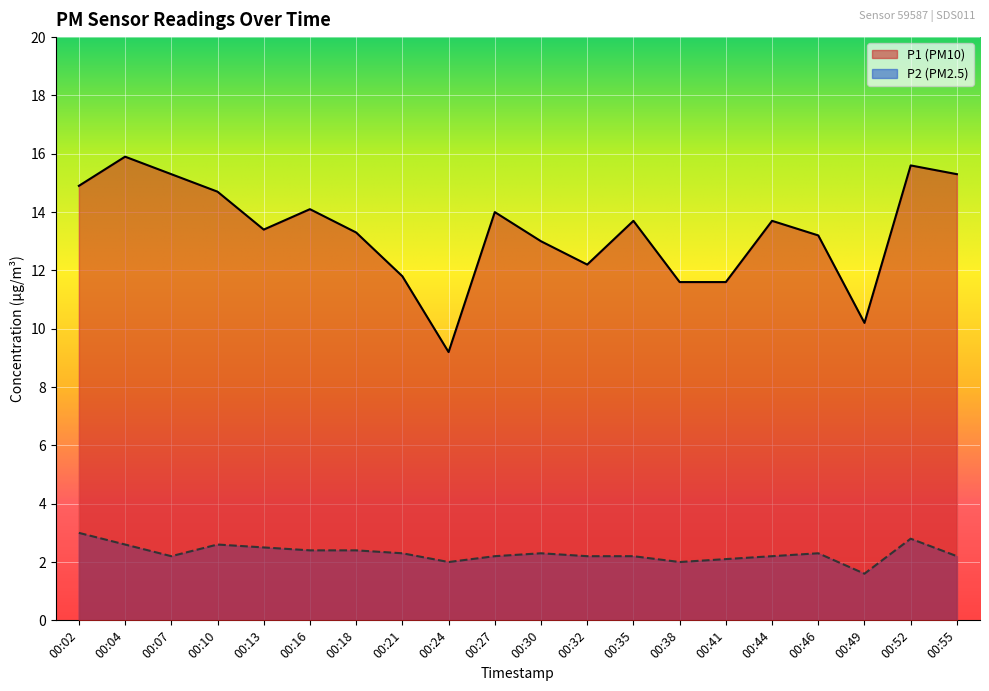

What is the maximum value shown in the chart?

15.9